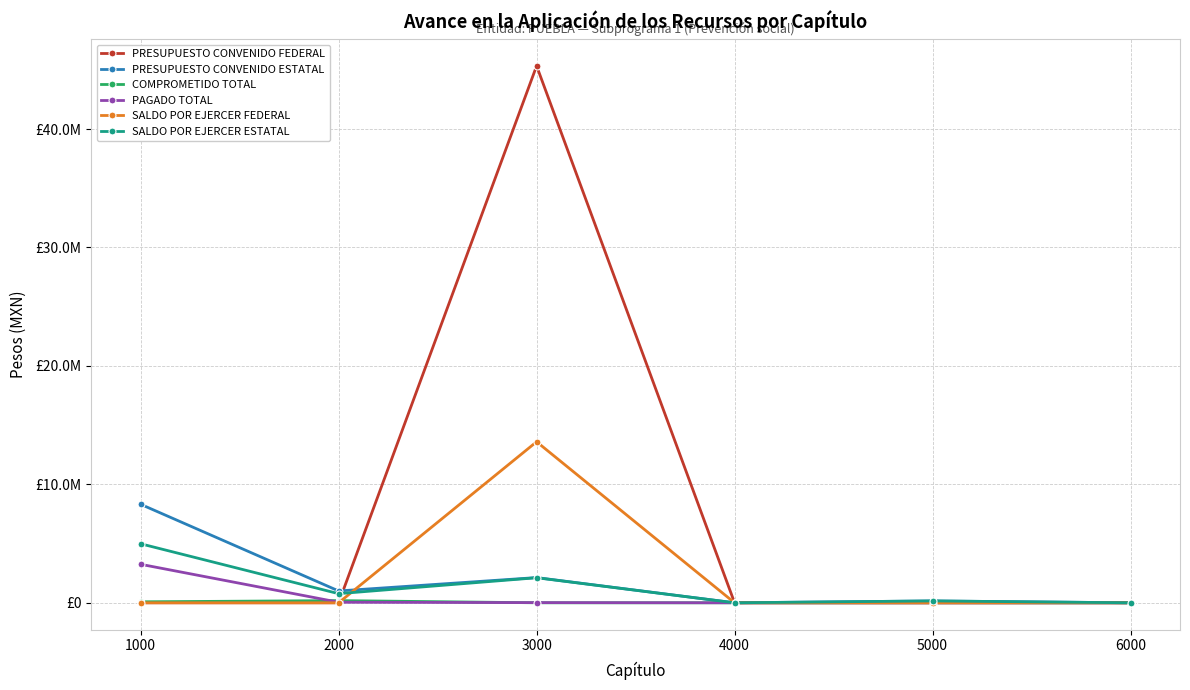

What is the average value of the SALDO POR EJERCER ESTATAL series?

1337314.1